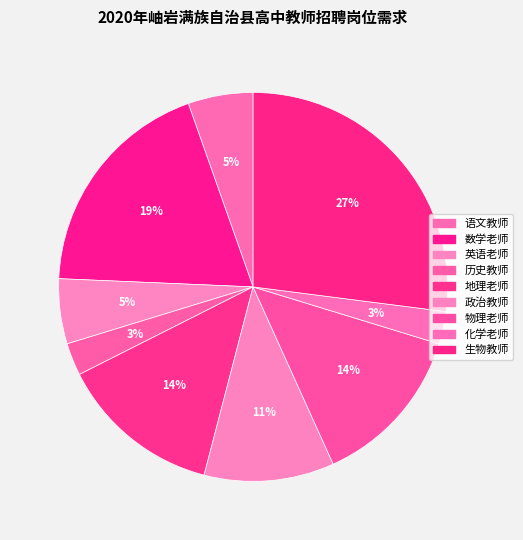

To the nearest percent, what is the difference between the largest and smallest slice percentages?

24%